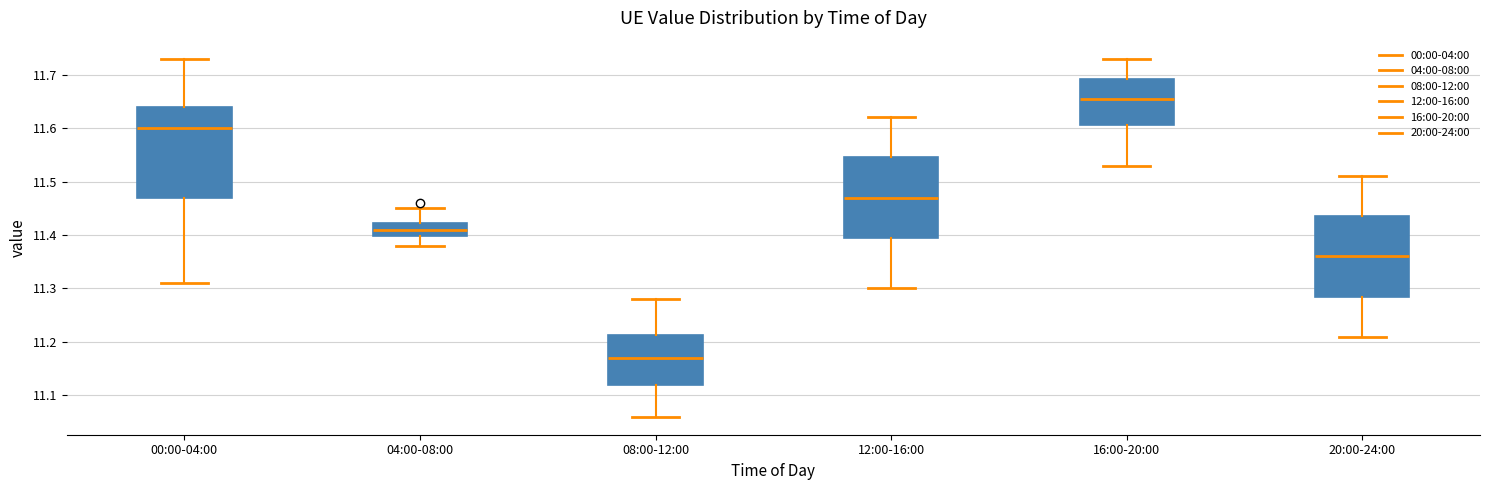

Reading left to right, read every box against the y-axis: the position of its median line, the range the box covers, and the ends of its whiskers. The values are not printed on the chart, so give them approximately, as read against the axis.

00:00-04:00: median 11.60, box 11.47 to 11.64, whiskers 11.31 to 11.73
04:00-08:00: median 11.41, box 11.40 to 11.42, whiskers 11.38 to 11.45
08:00-12:00: median 11.17, box 11.12 to 11.21, whiskers 11.06 to 11.28
12:00-16:00: median 11.47, box 11.40 to 11.55, whiskers 11.30 to 11.62
16:00-20:00: median 11.66, box 11.61 to 11.69, whiskers 11.53 to 11.73
20:00-24:00: median 11.36, box 11.29 to 11.44, whiskers 11.21 to 11.51